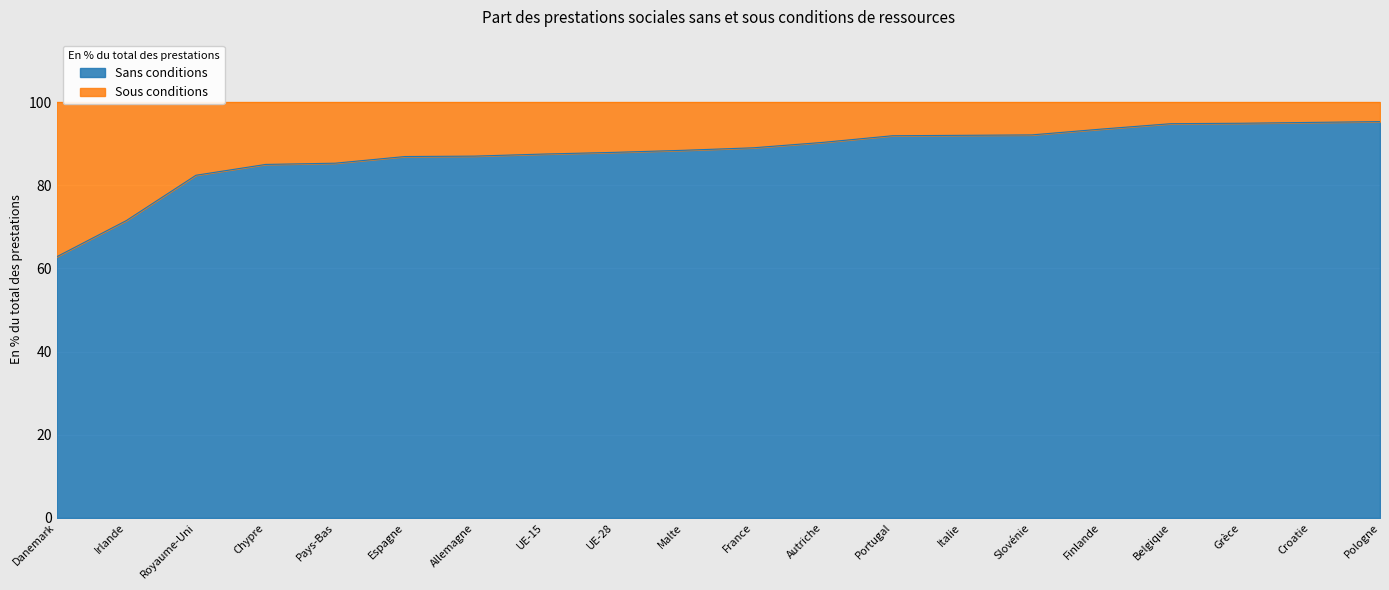

What is the greatest value displayed?

95.3